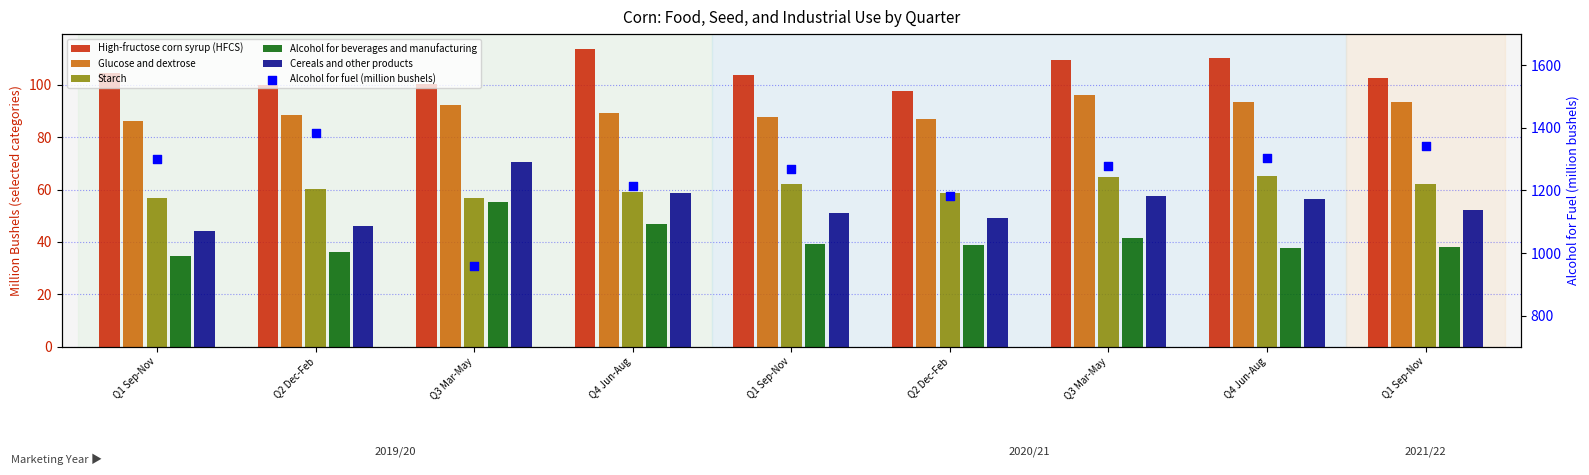

Which series reaches the maximum Y coordinate?

Alcohol for fuel (million bushels)